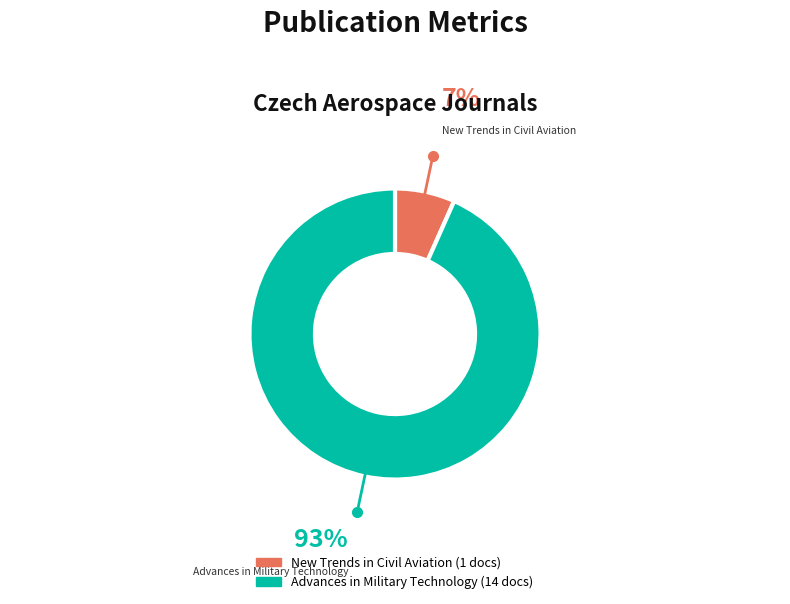

Combined, do Advances in Military Technology and New Trends in Civil Aviation account for over 50%?

Yes